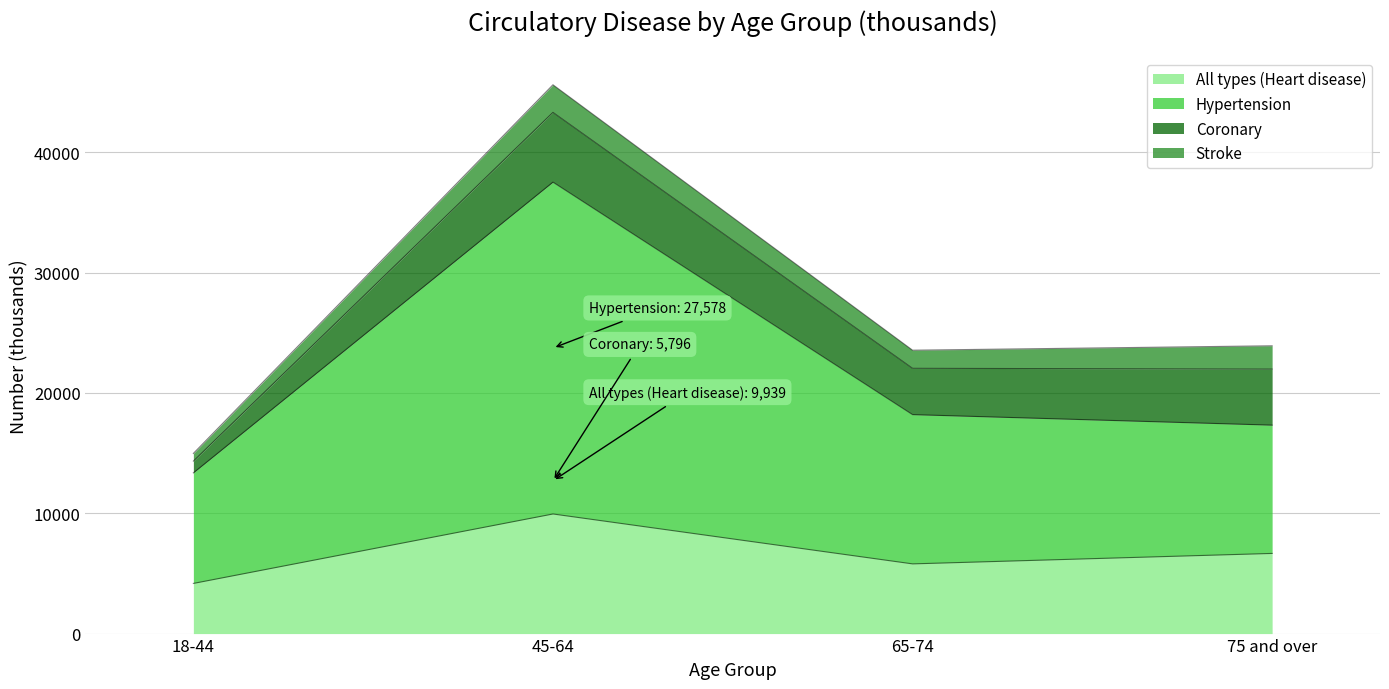

What is the minimum value for All types (Heart disease)?

4168